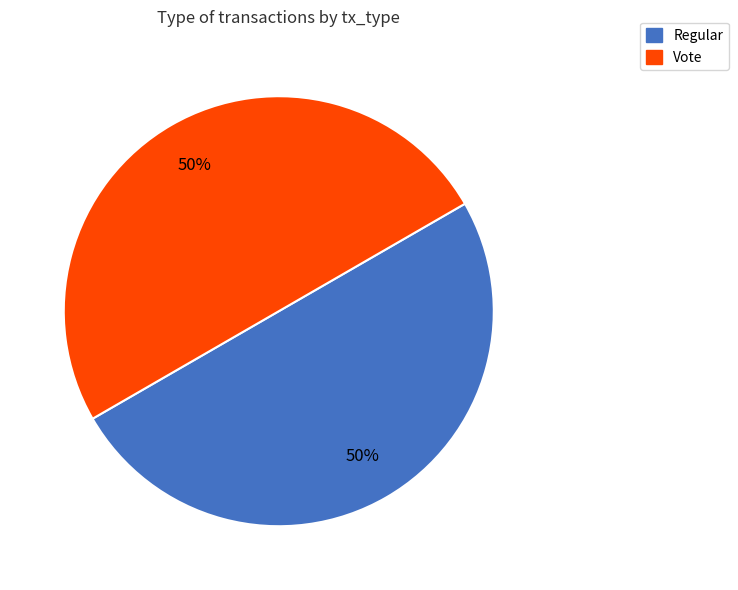

Combined, do Regular and Vote account for over 50%?

Yes